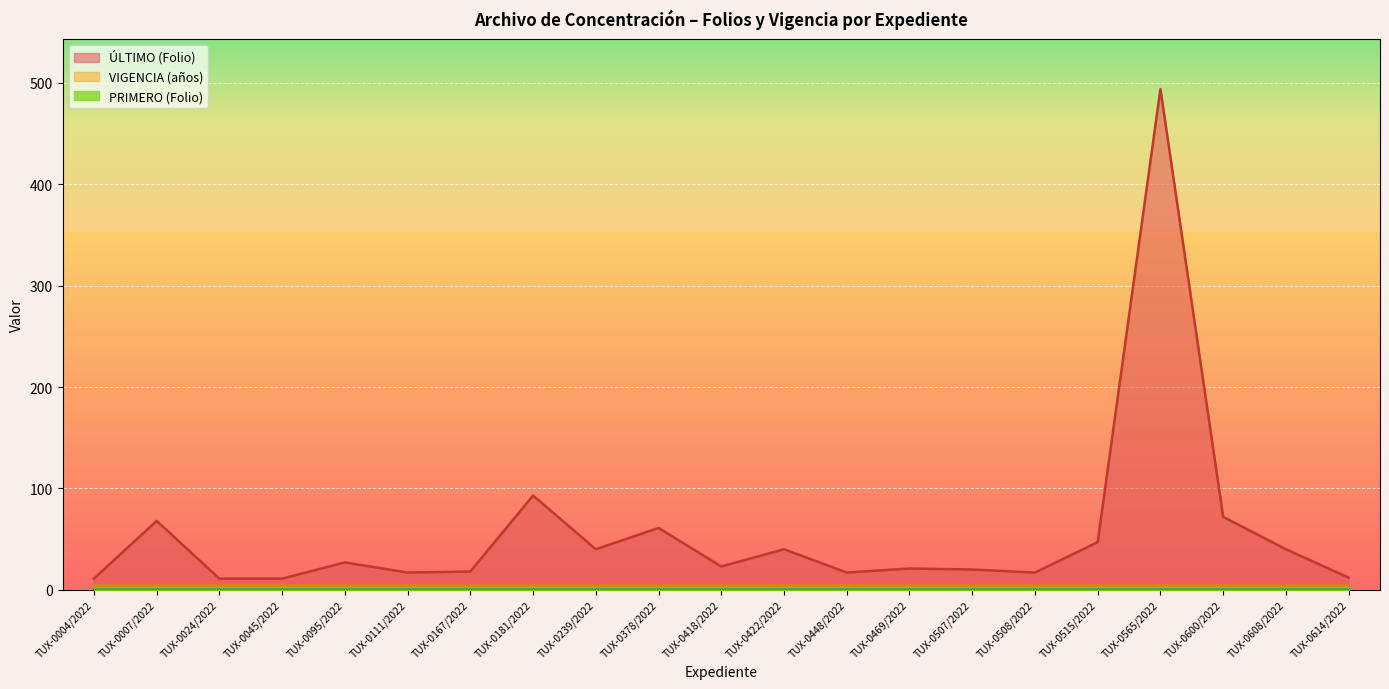

Read the VIGENCIA (años) value at TUX-0111/2022.

5